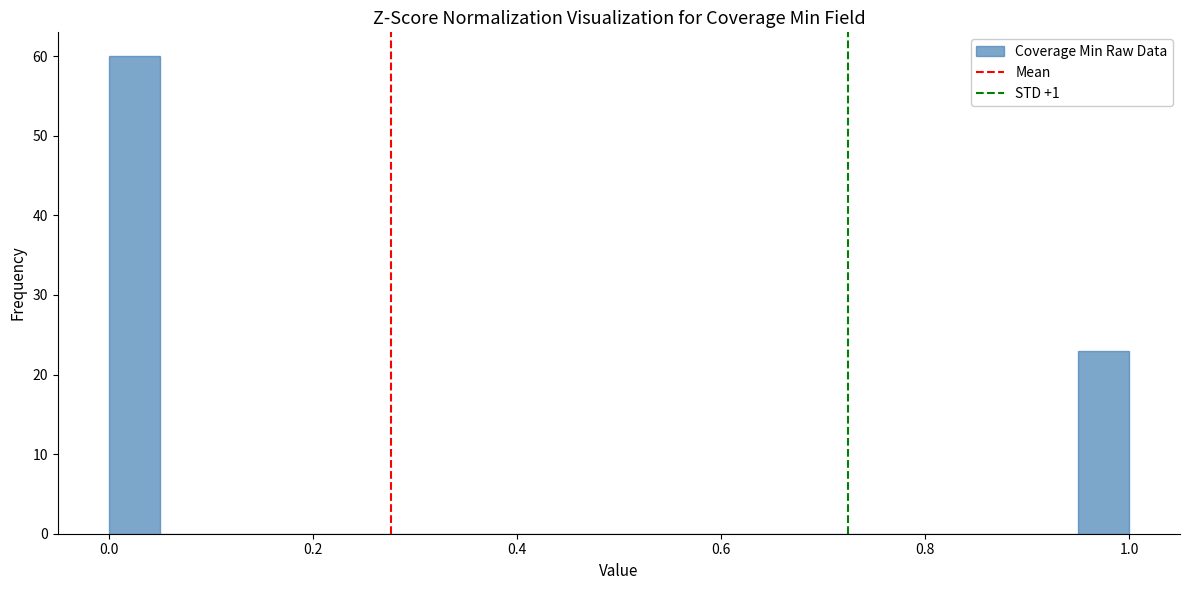

Around what value on the x-axis is the tallest bar? Give the approximate position of its centre, as read against the axis.

0.02